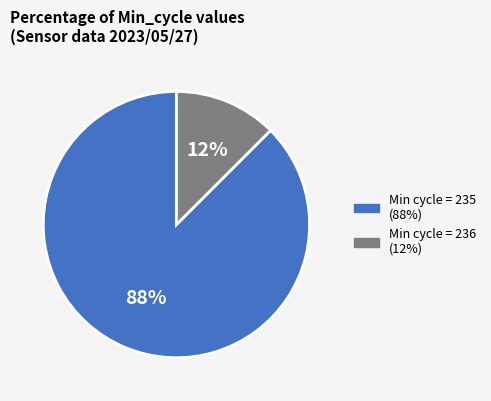

Is there any slice that represents more than half of the pie?

Yes